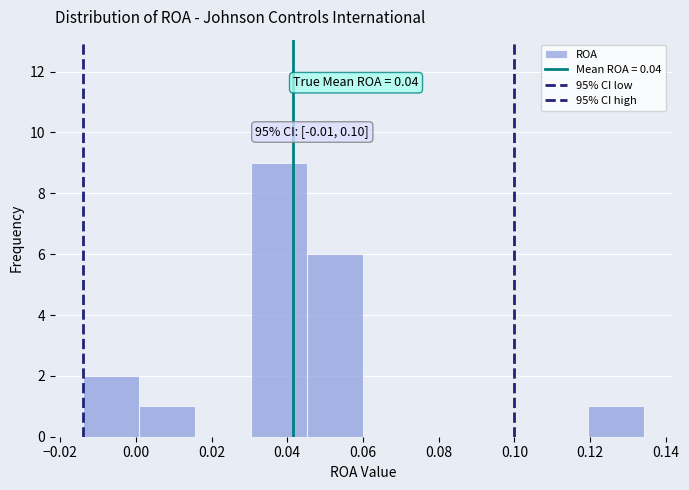

Over which range of the x-axis is the bar tallest?

0.030 to 0.046